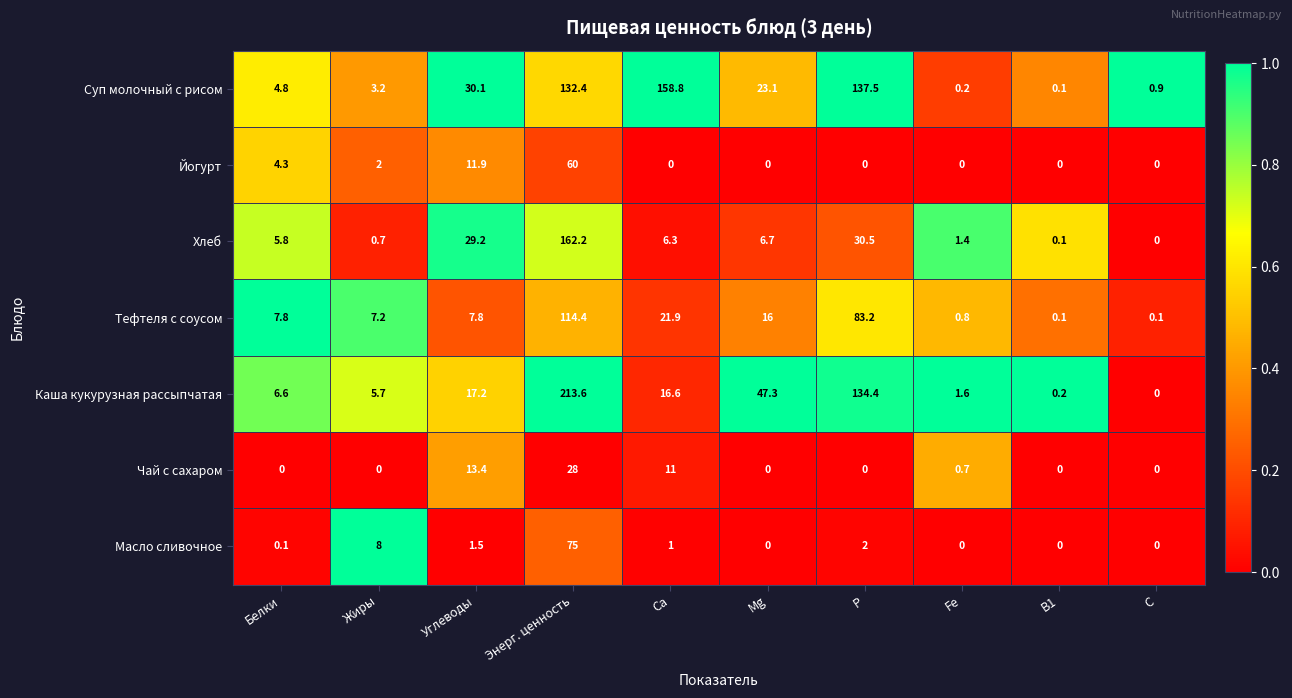

What is the total value across all series at В1?

0.5